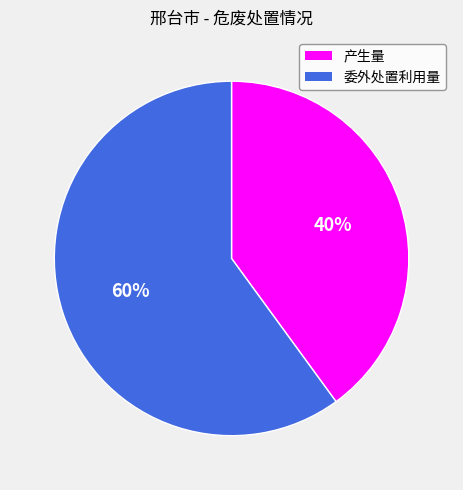

Is it true that 产生量 is 32% of the pie?

False